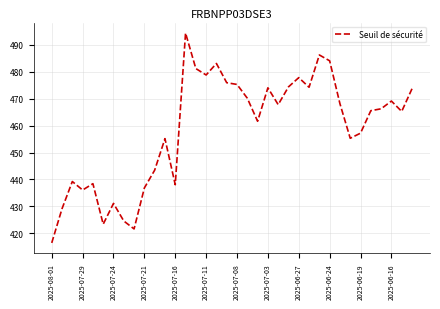

What is the greatest value displayed?

494.3